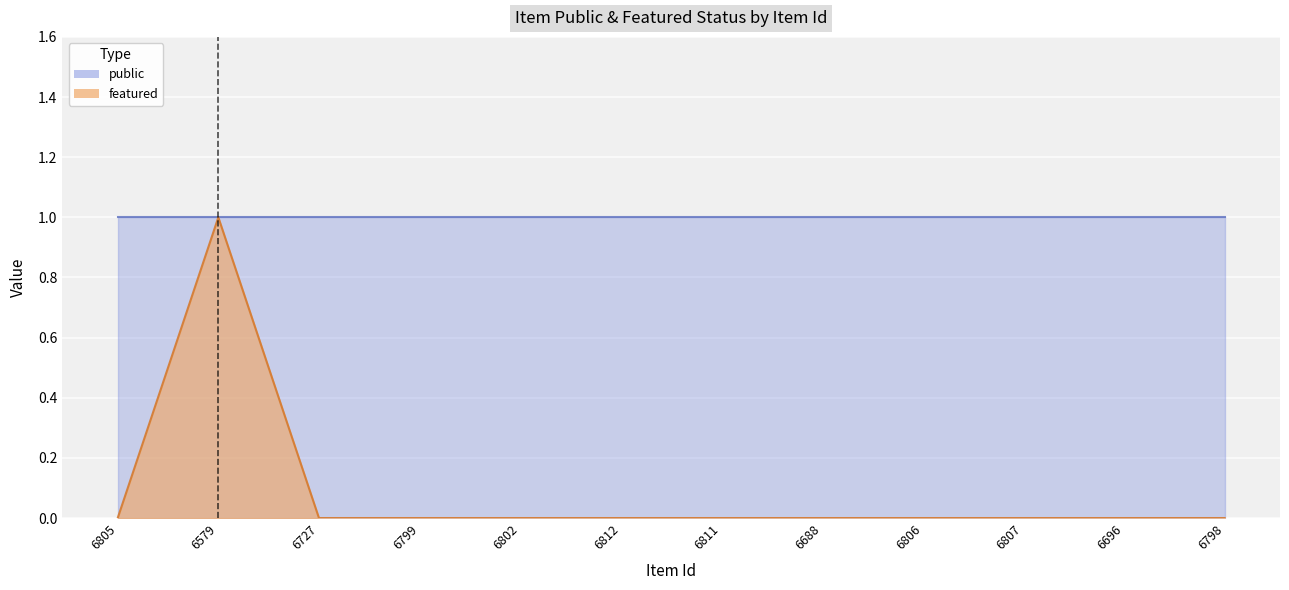

List the labels in order of value, smallest first.

6805, 6727, 6799, 6802, 6812, 6811, 6688, 6806, 6807, 6696, 6798, 6579